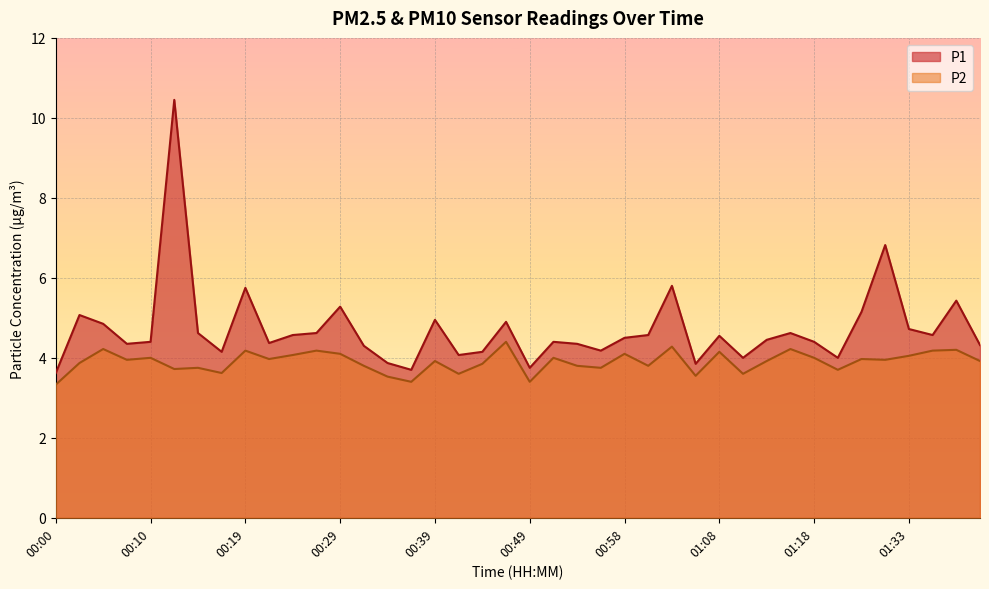

True or false: P2 has more than 2 interior local peaks.

True